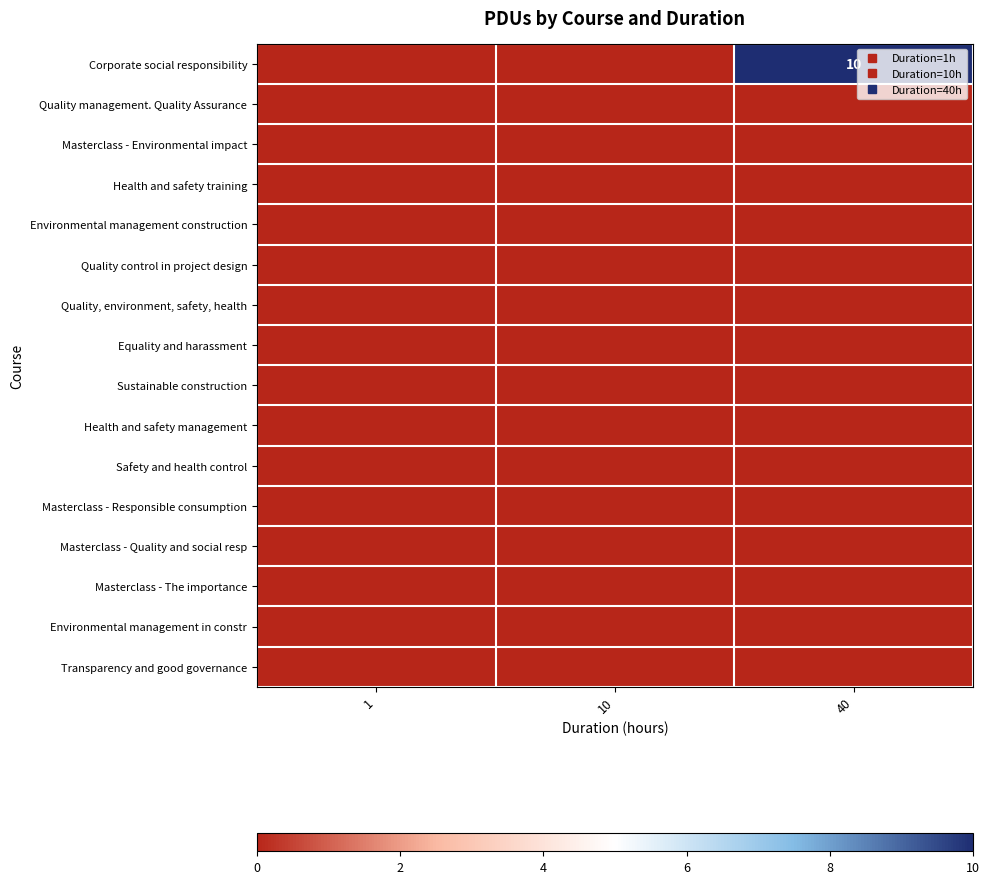

At how many categories does at least one series exceed 4?

1